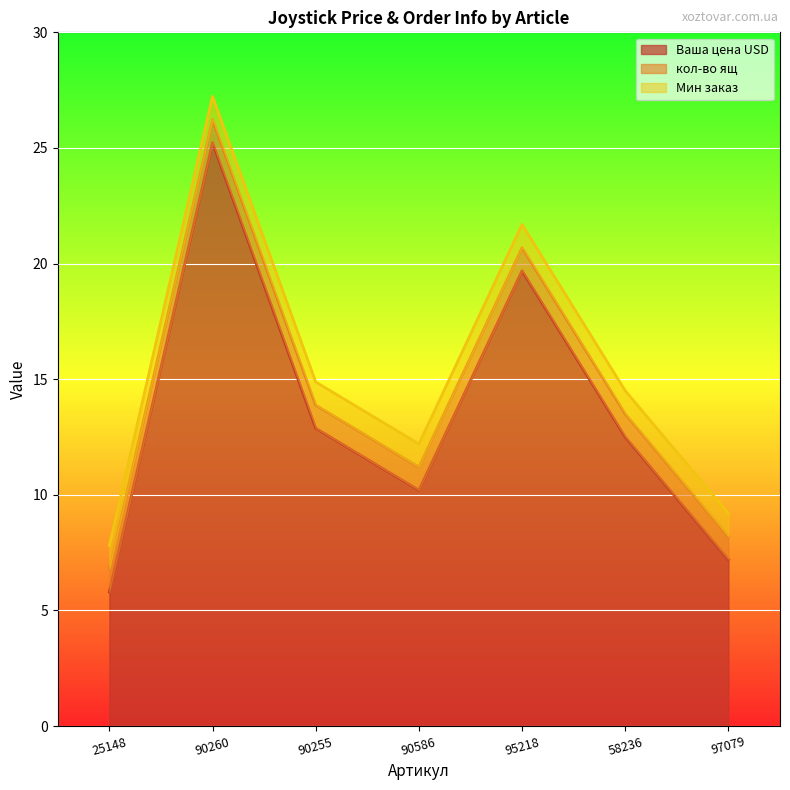

What is the sum of all кол-во ящ values?

7.0